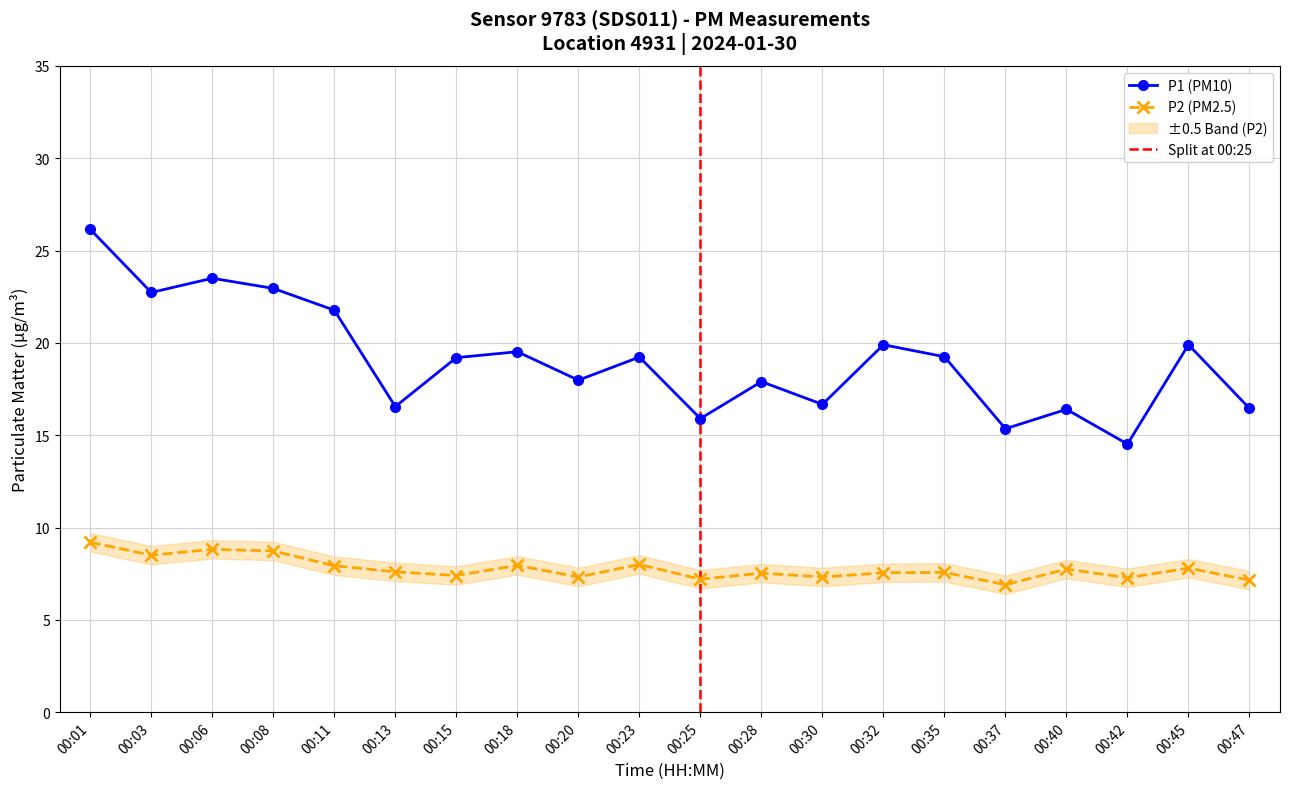

How many distinct data groups are displayed?

2